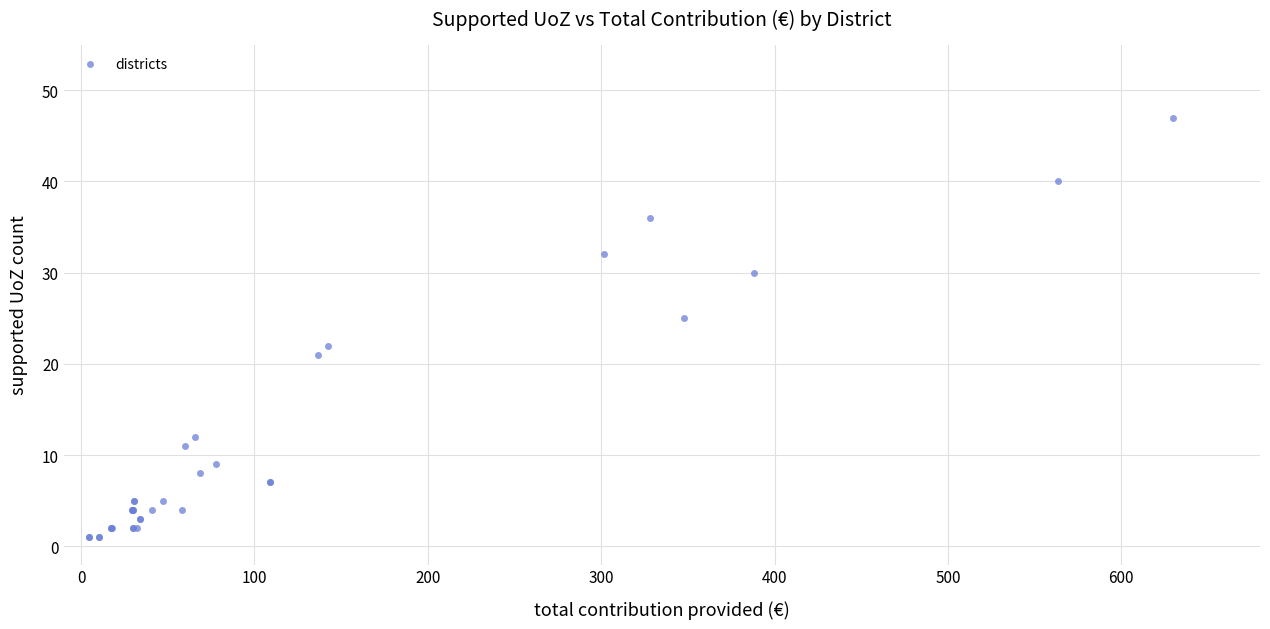

What Y value in the scatter plot is closest to 24?

25